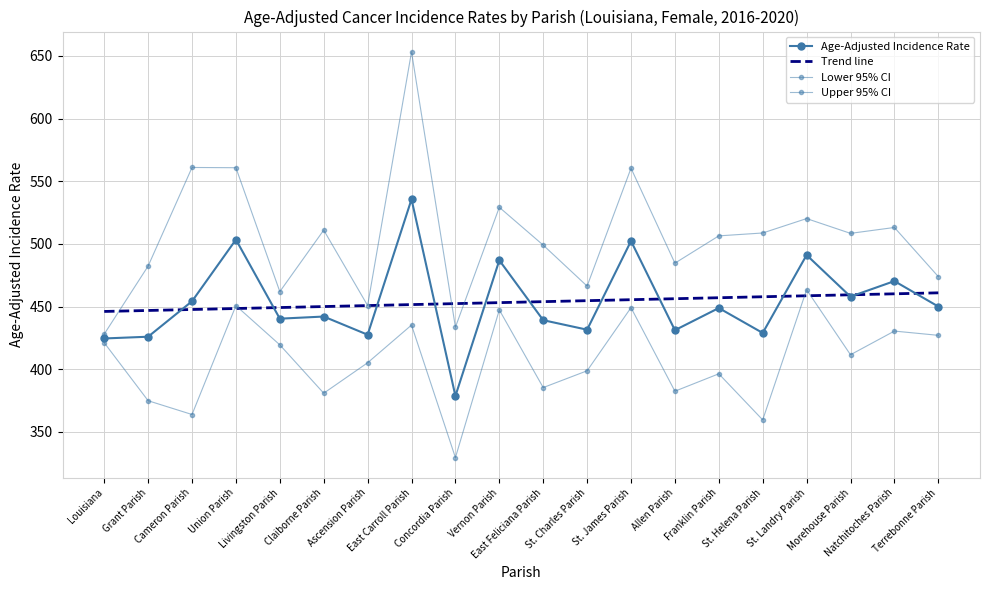

What value does the Lower 95% CI series have at Ascension Parish?

405.1